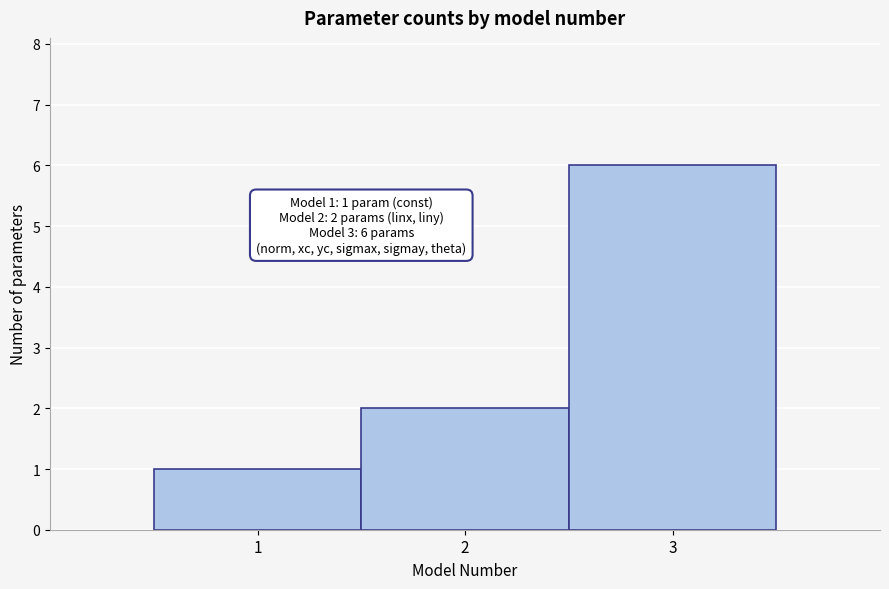

Which range on the x-axis has the tallest bar?

2.5 to 3.5